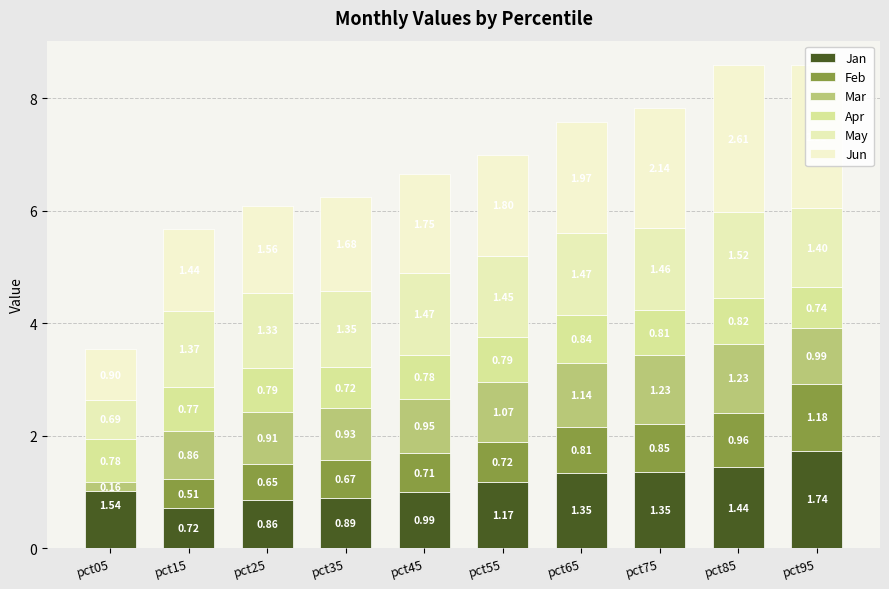

Where is Jan nearest to the value 1?

pct45